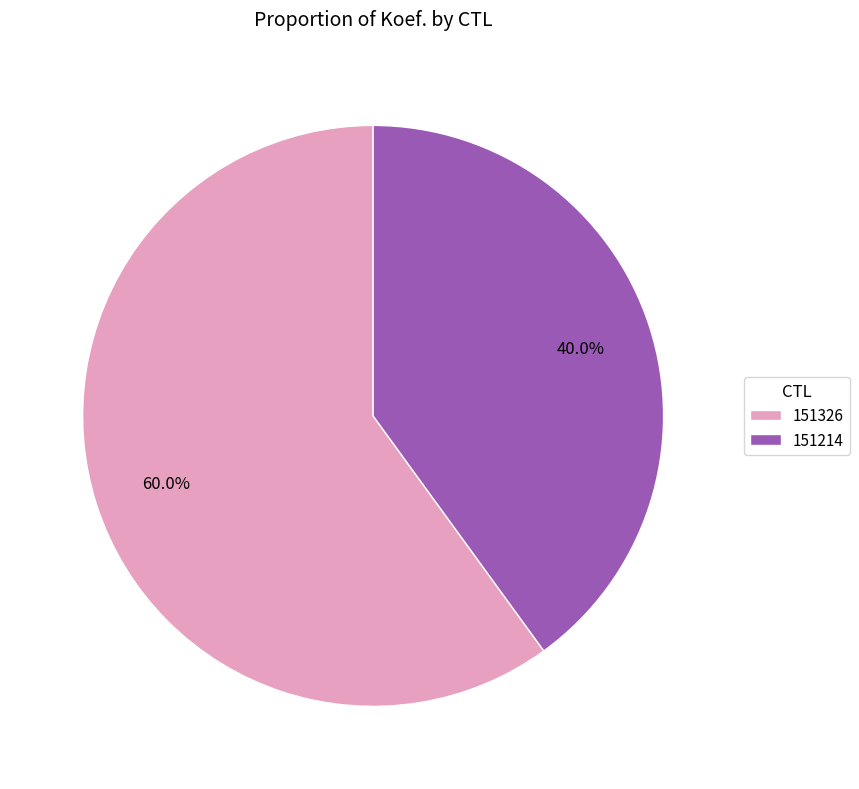

Is it true that 151326 is 68% of the pie?

False